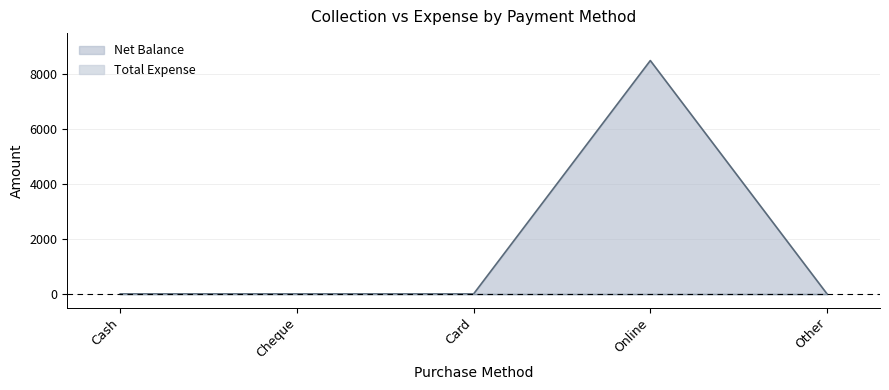

What is the maximum value shown in the chart?

8500